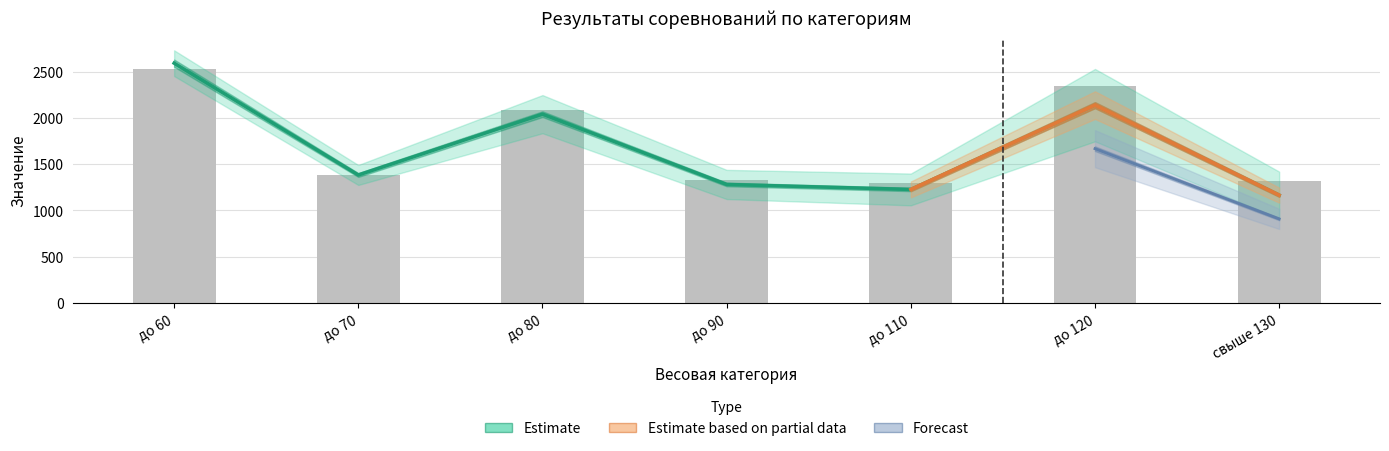

What is the sum of the абсолют 2 упр values at до 60 and до 90?

3859.2